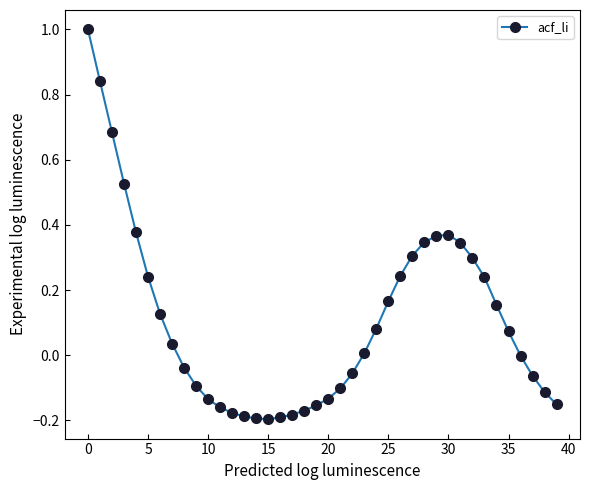

What is the difference between the maximum and minimum values?

1.2